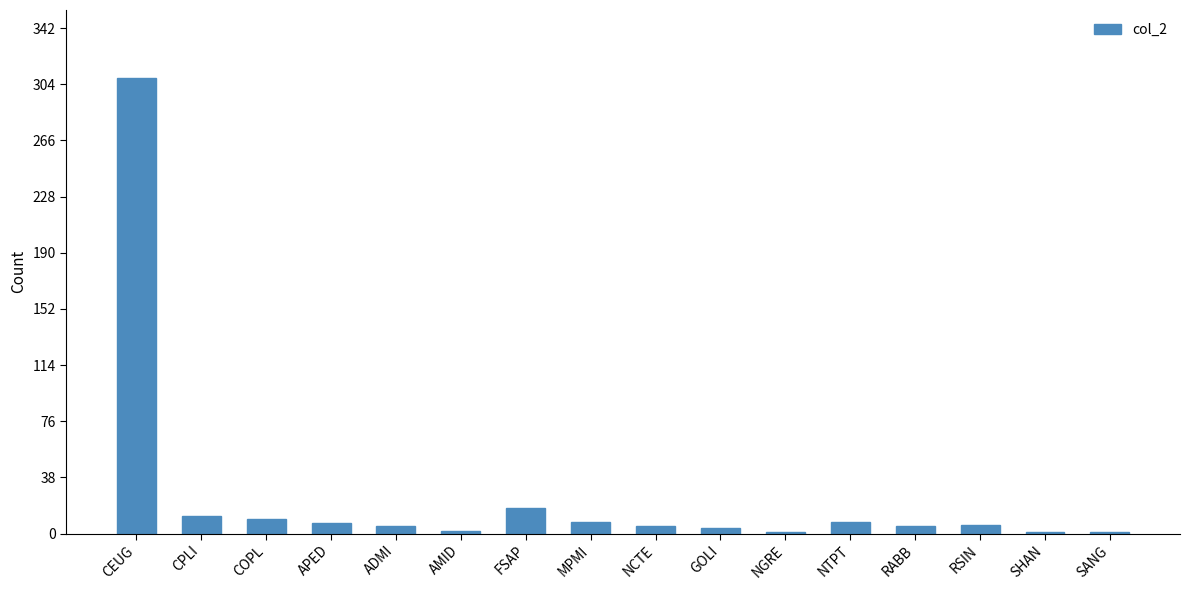

What is the sum of all values?

400